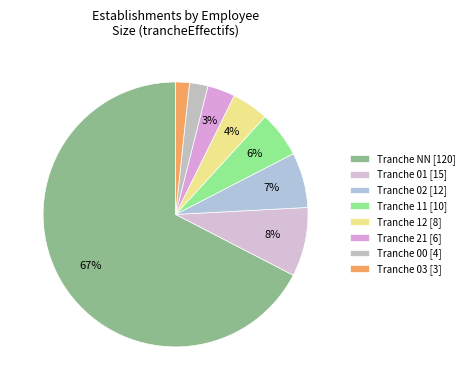

Count the number of slices in the pie.

8